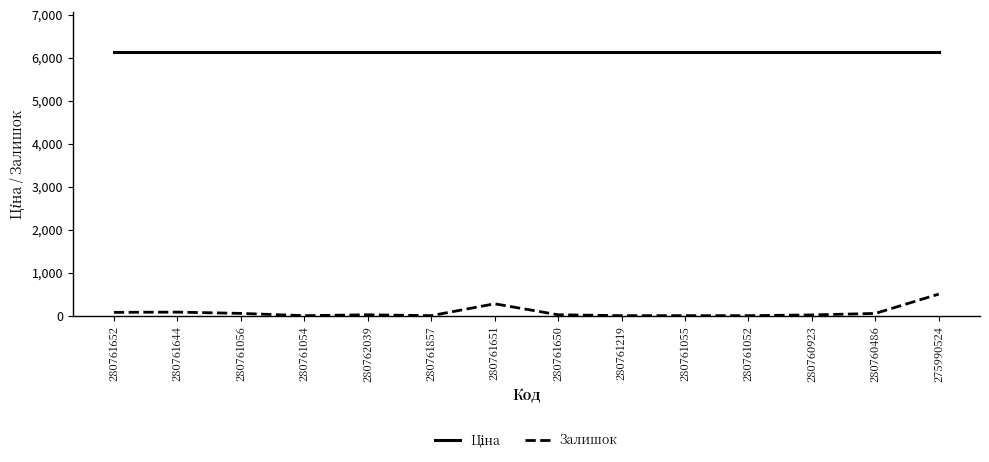

True or false: Залишок has a value of 21.0 at 280761650.

True